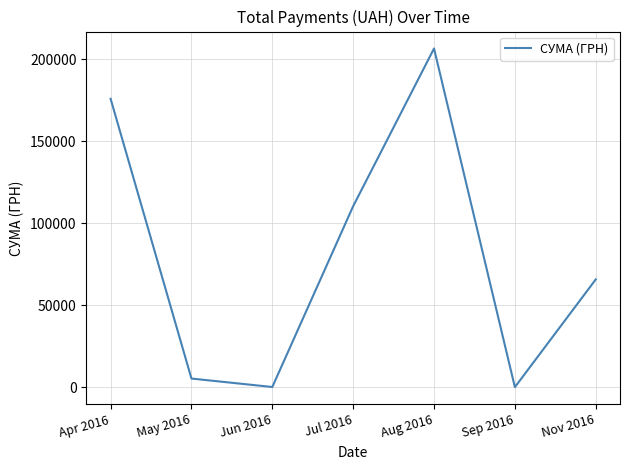

Which has a higher value, Jul 2016 or May 2016?

Jul 2016